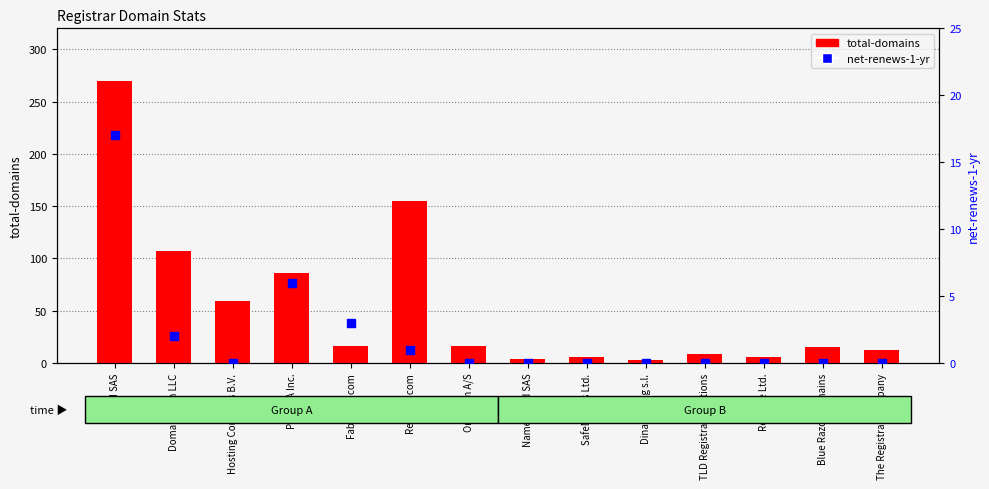

Which series reaches the minimum Y coordinate?

net-renews-1-yr